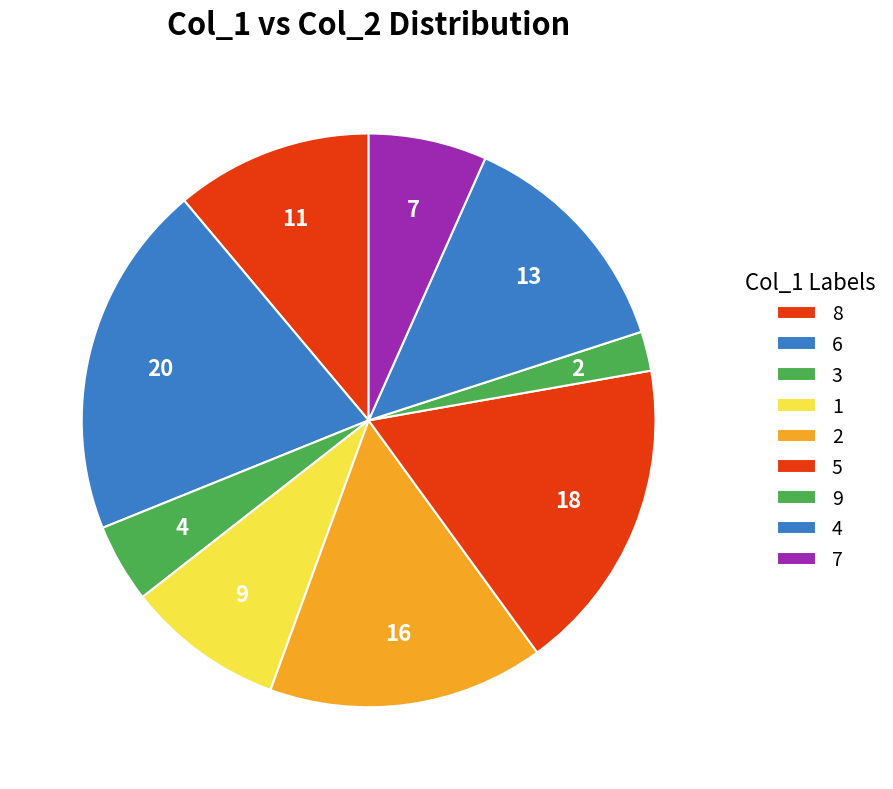

Combined, do 1 and 6 account for over 50%?

No